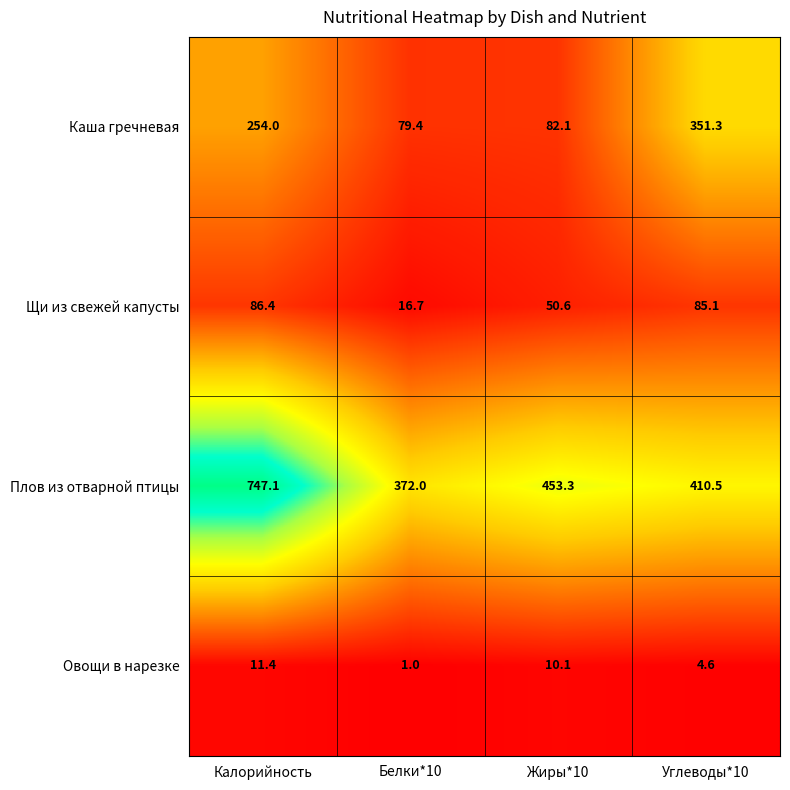

Reading right to left, list all the values displayed in this chart.

Каша гречневая: 351.3	82.1	79.4	254.0
Щи из свежей капусты: 85.1	50.6	16.7	86.4
Плов из отварной птицы: 410.5	453.3	372.0	747.1
Овощи в нарезке: 4.6	10.1	1.0	11.4